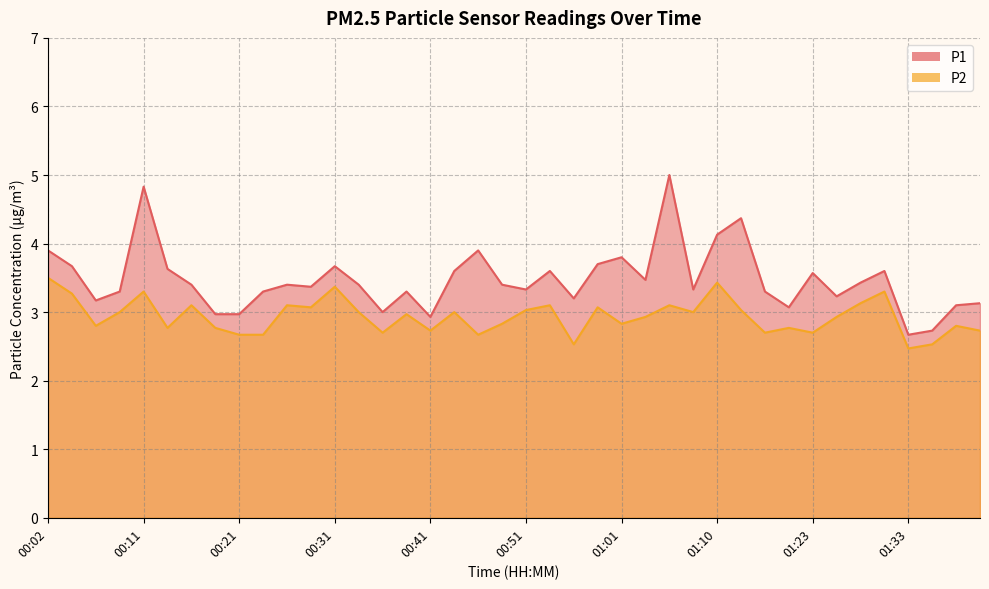

List the labels in order of P2 value, smallest first.

01:33, 00:56, 01:36, 00:21, 00:24, 00:46, 00:36, 01:15, 01:23, 00:41, 01:41, 00:14, 00:19, 01:18, 00:06, 01:38, 00:48, 01:01, 01:03, 01:26, 00:38, 00:09, 00:33, 00:43, 01:08, 00:51, 01:13, 00:28, 00:58, 00:16, 00:26, 00:53, 01:06, 01:28, 00:04, 00:11, 01:31, 00:31, 01:10, 00:02